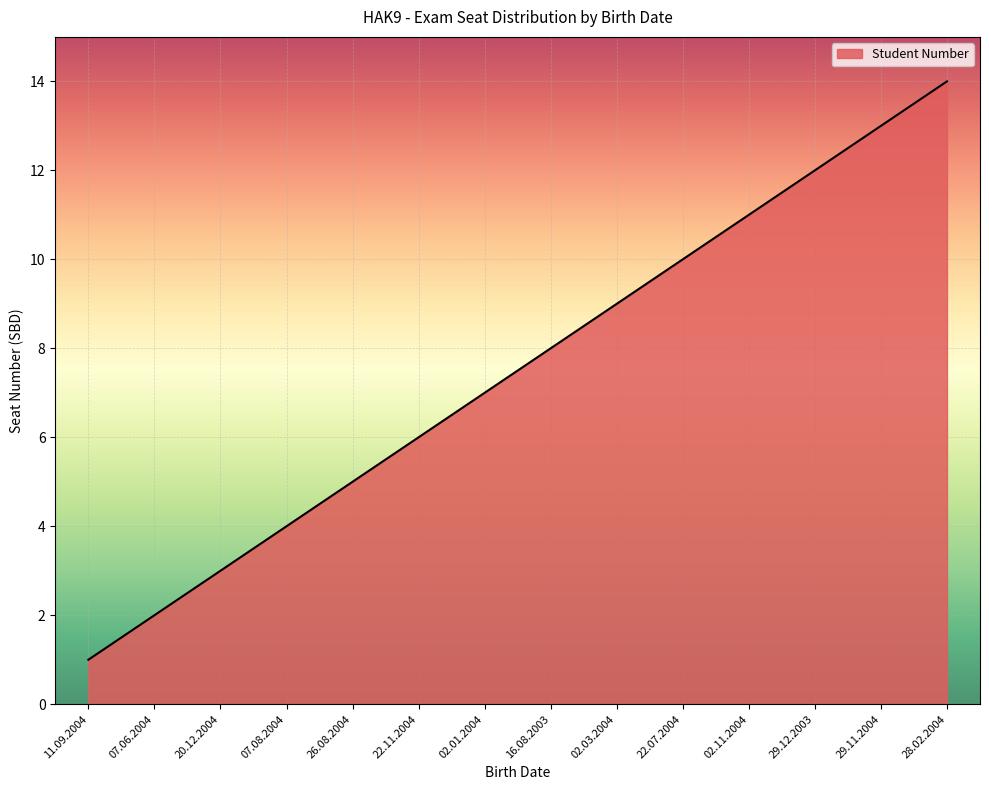

Reading right to left, what are all the values shown in this chart?

28.02.2004=14	29.11.2004=13	29.12.2003=12	02.11.2004=11	22.07.2004=10	02.03.2004=9	16.08.2003=8	02.01.2004=7	22.11.2004=6	26.08.2004=5	07.08.2004=4	20.12.2004=3	07.06.2004=2	11.09.2004=1